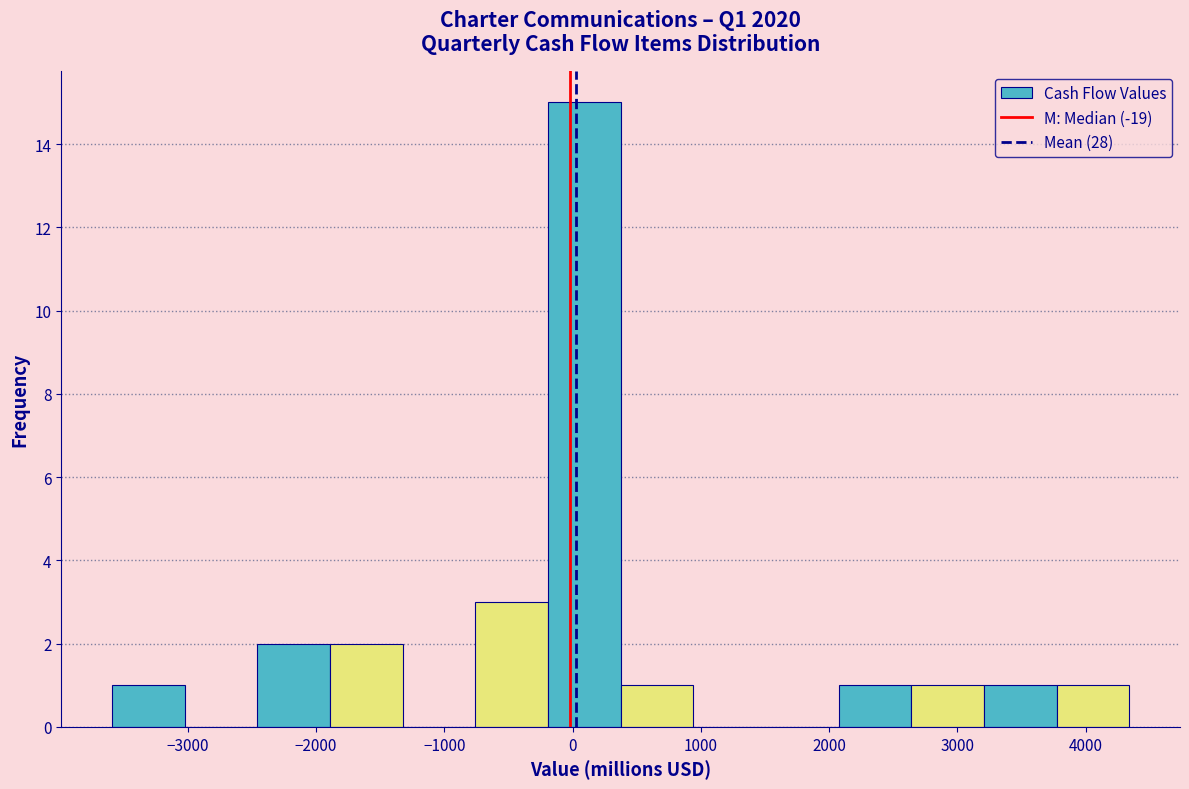

Over which range of the x-axis is the bar tallest?

-200 to 400